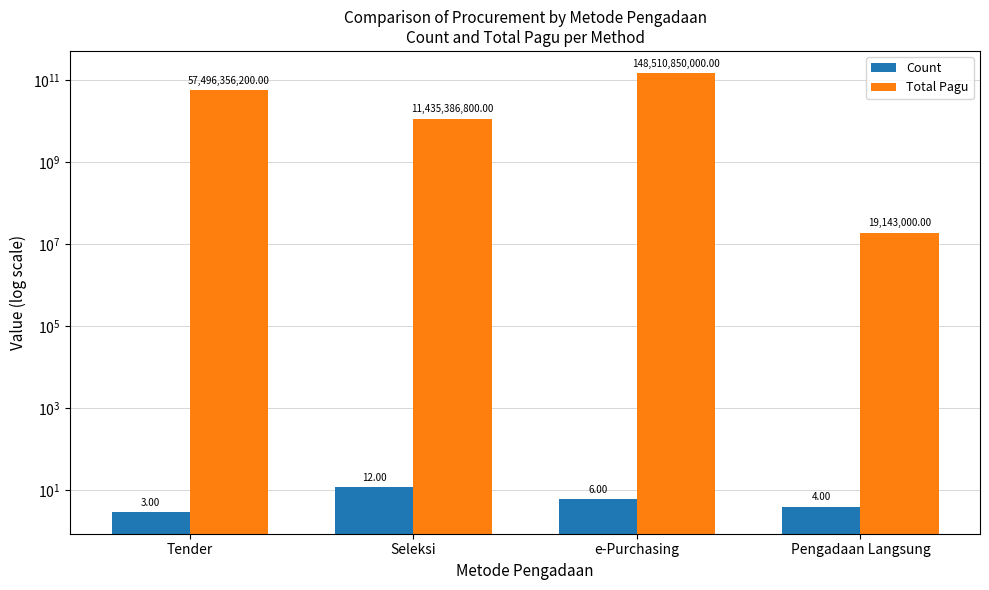

Count the Count values in the range 4 to 12.

3